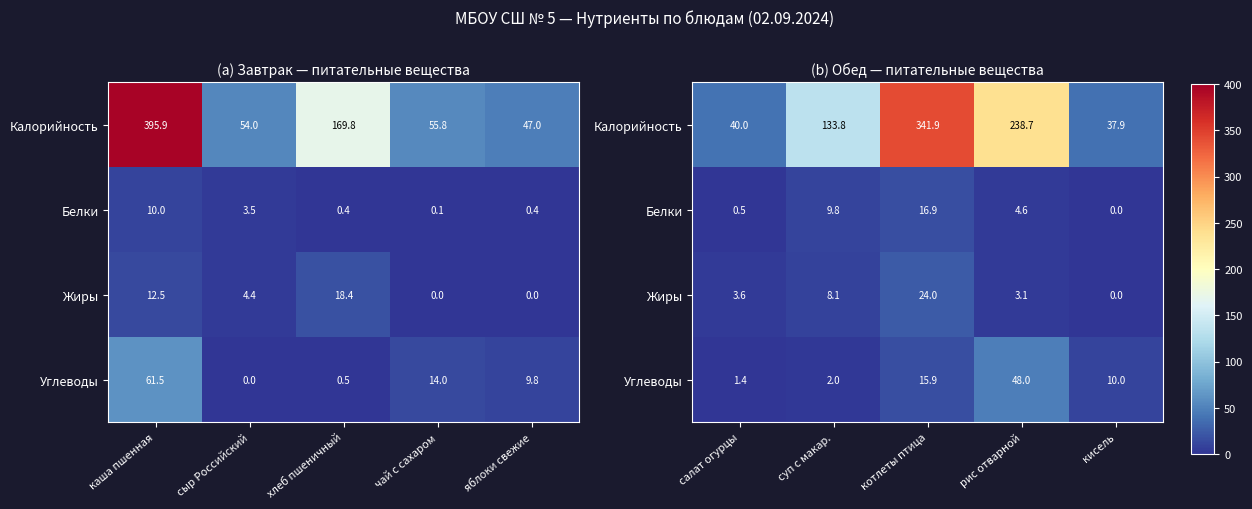

Rank the series at рис отварной from highest to lowest value.

Калорийность, Углеводы, Белки, Жиры